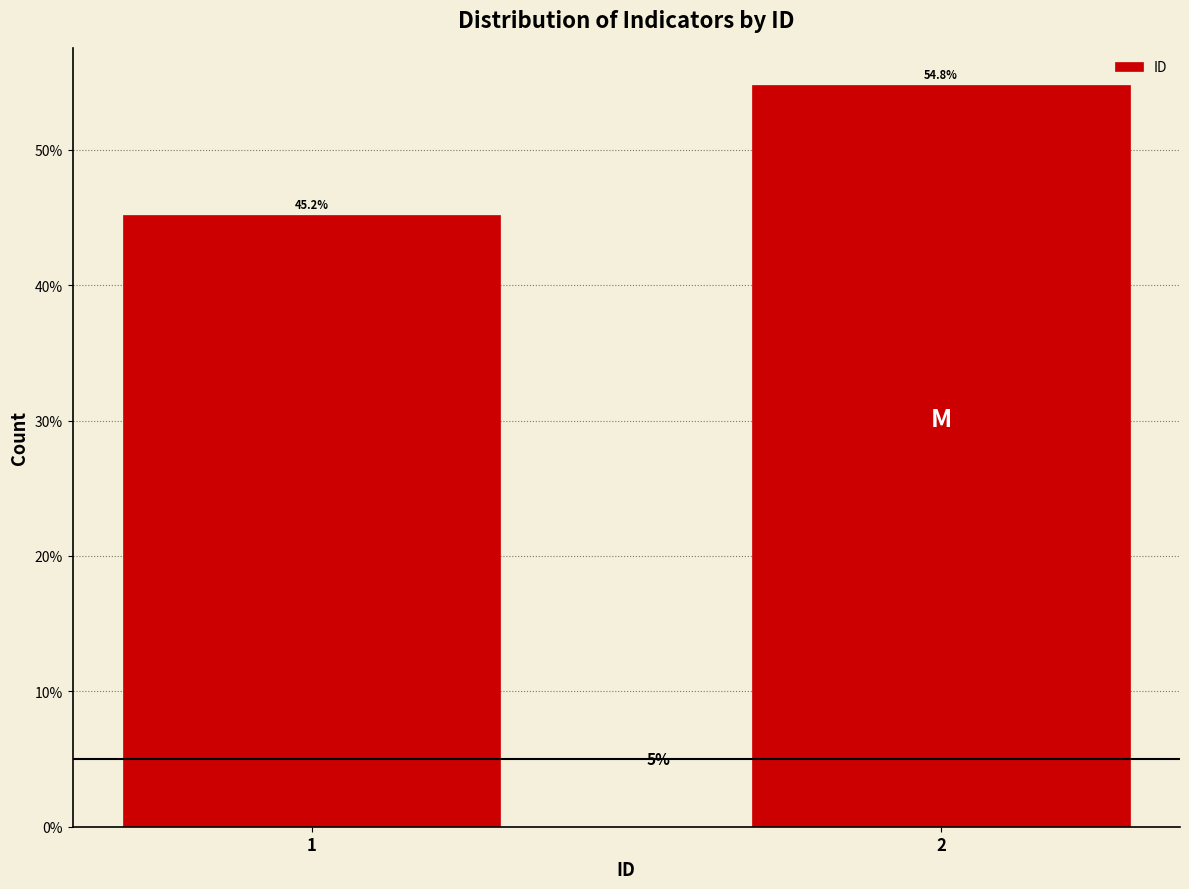

Does the chart contain any negative values?

No